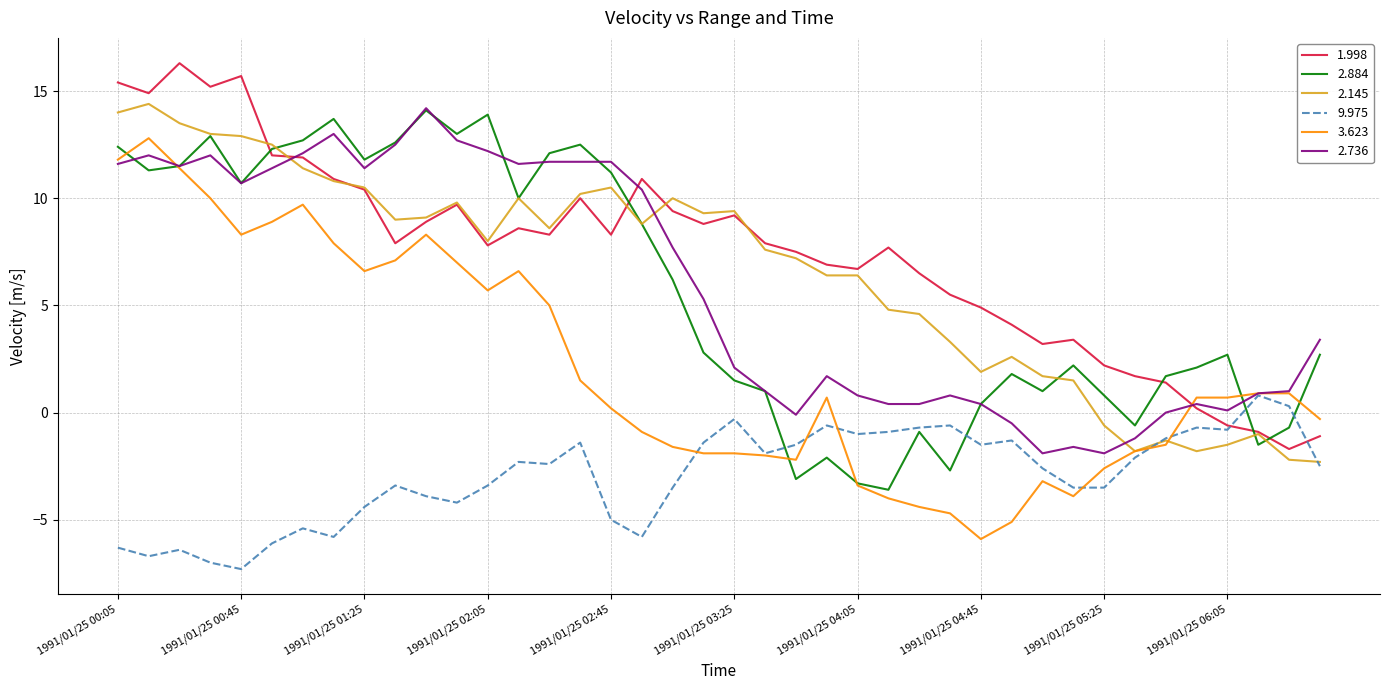

At which category is the sum across all series the highest?

1991/01/25 00:05